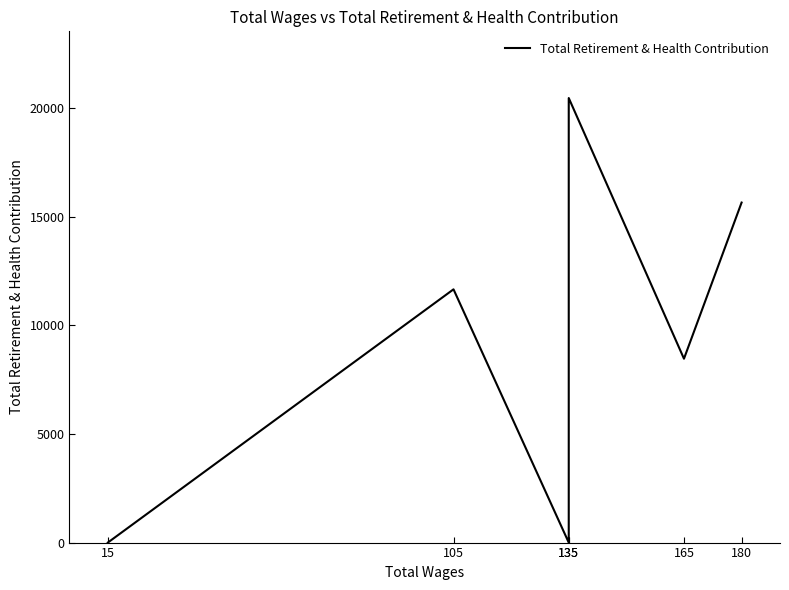

What is the greatest value displayed?

20464